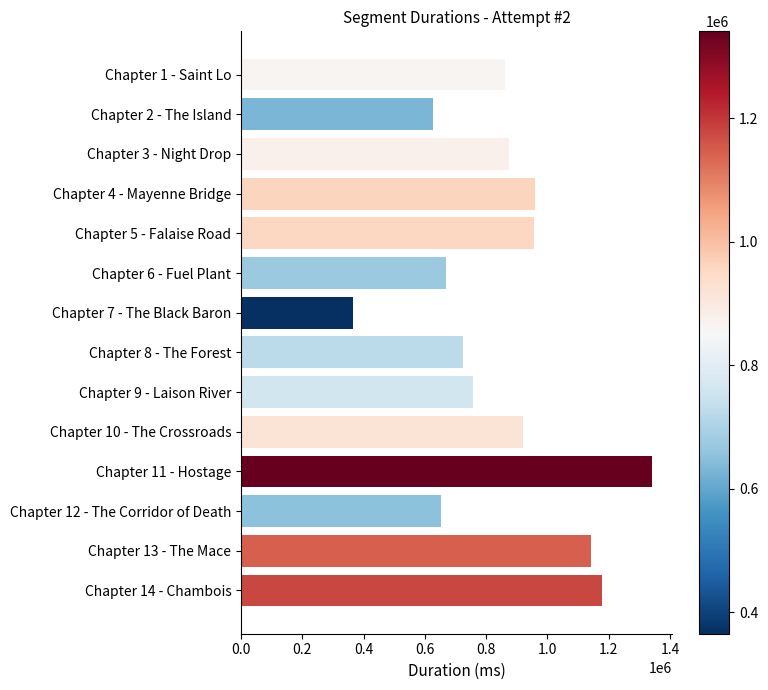

Which label corresponds to the largest value in the chart?

Chapter 11 - Hostage